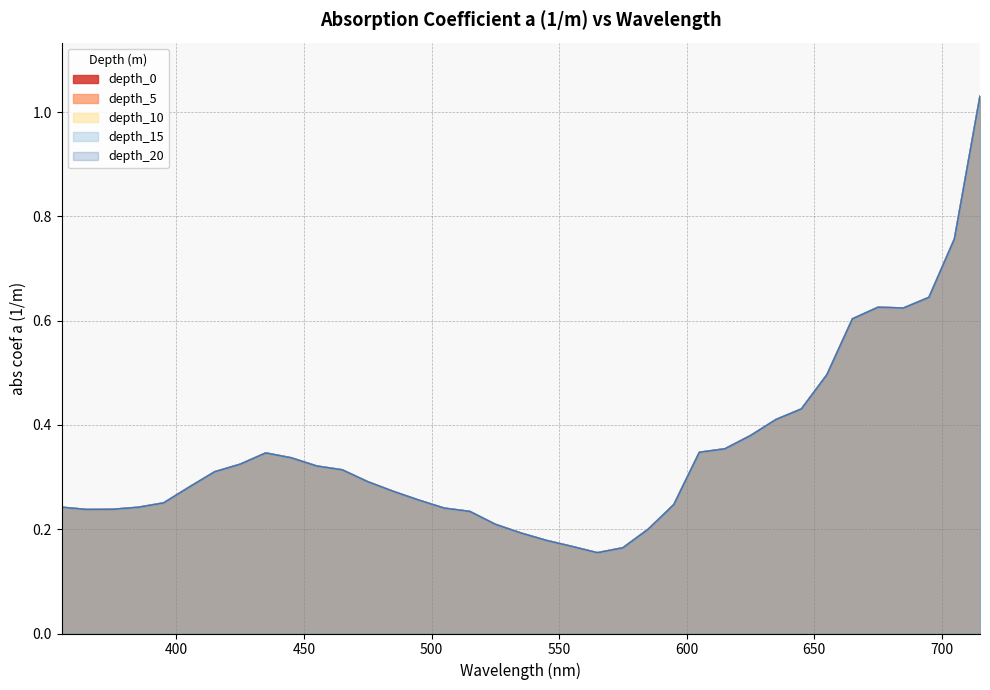

What is the sum of the depth_20 values at 485 and 635?

0.7